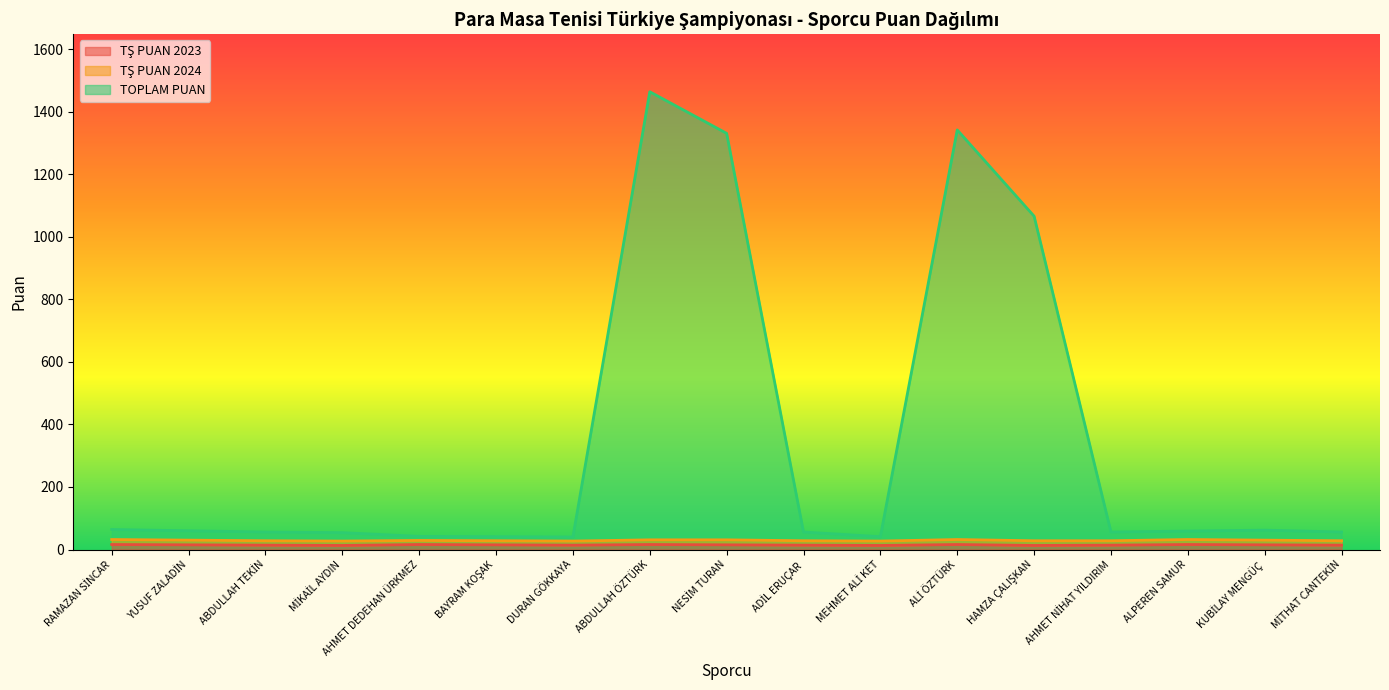

Which series changed the most between ALİ ÖZTÜRK and MİTHAT CANTEKİN?

TOPLAM PUAN